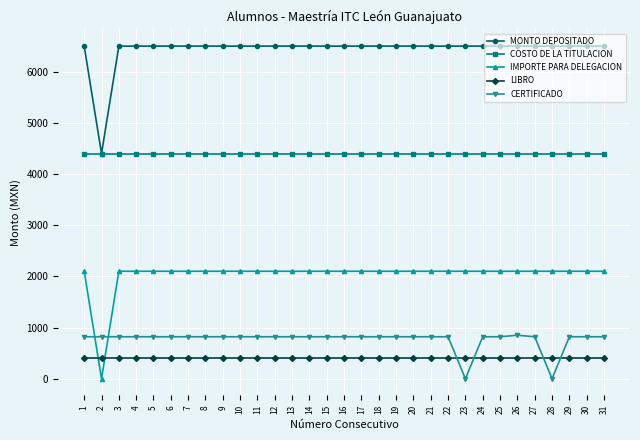

Between 6 and 23, which series saw the biggest shift?

CERTIFICADO